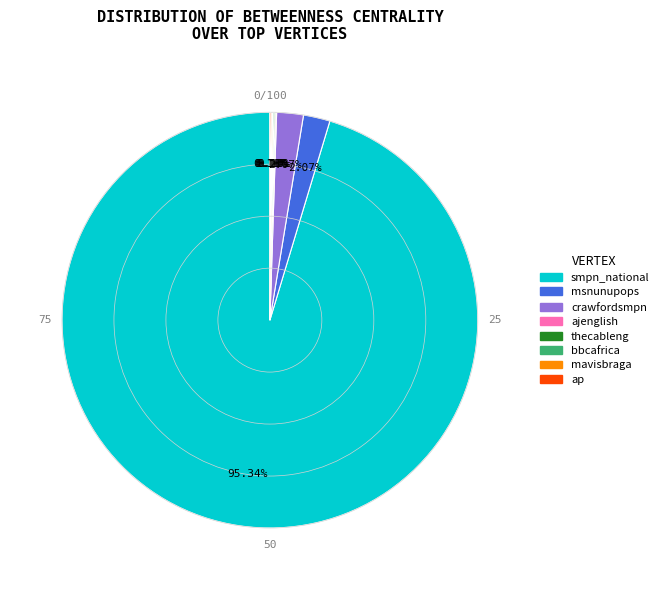

Which category accounts for the majority?

smpn_national